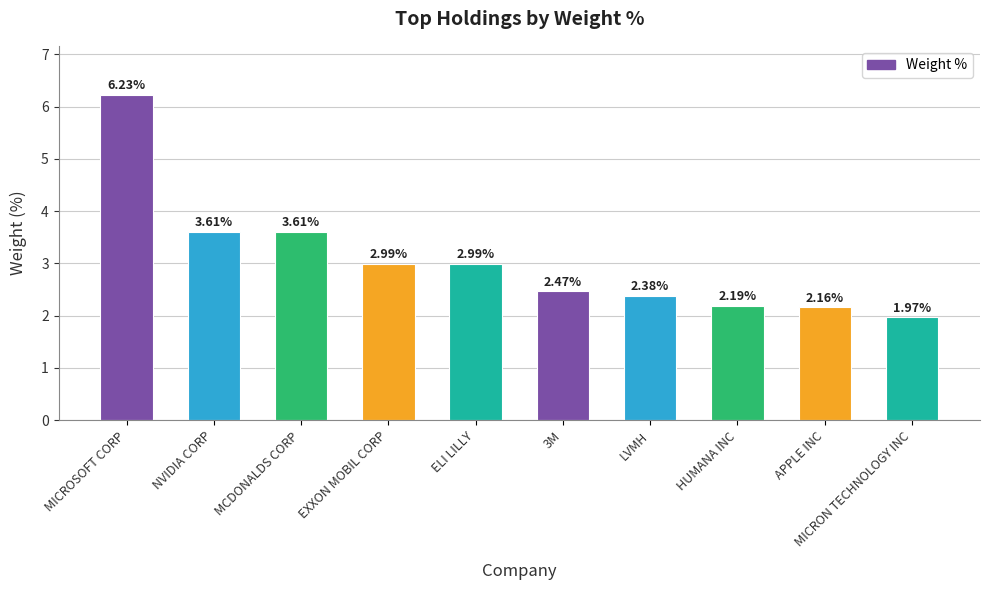

What is the label of the 1st bar from the left?

MICROSOFT CORP